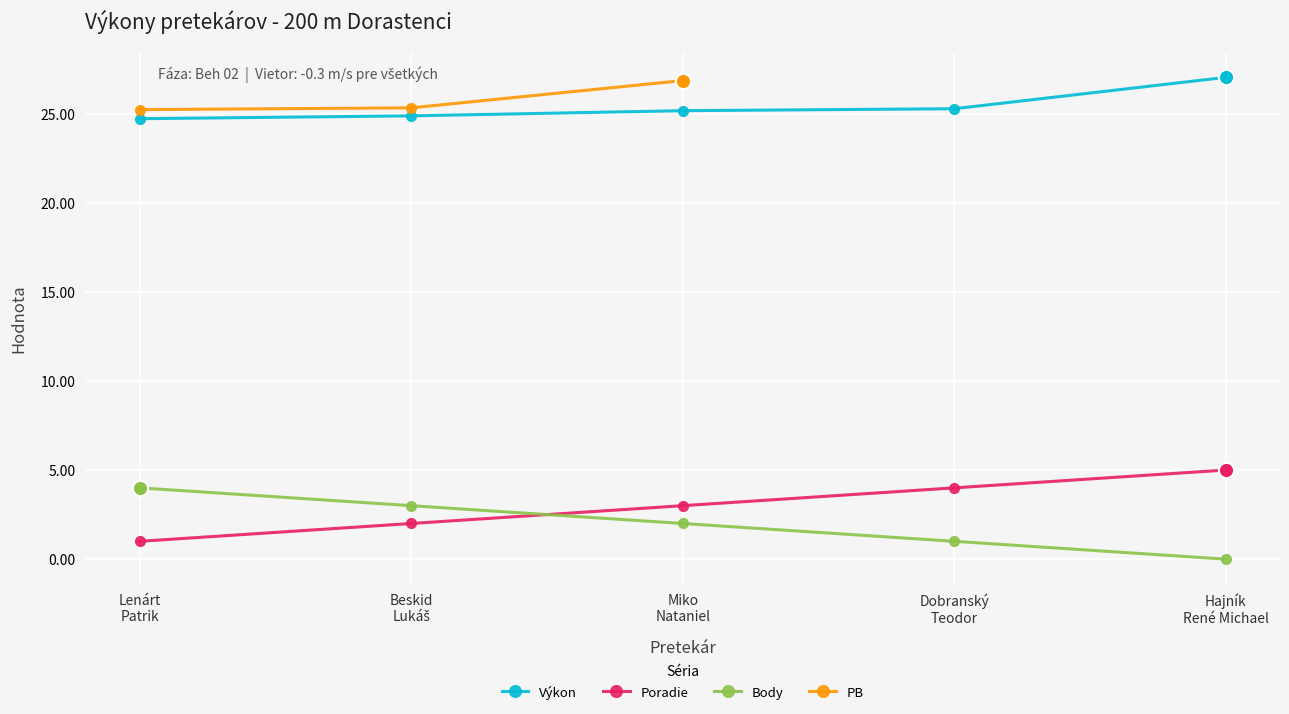

What is the value of the PB point at the 1st from the left?

25.2